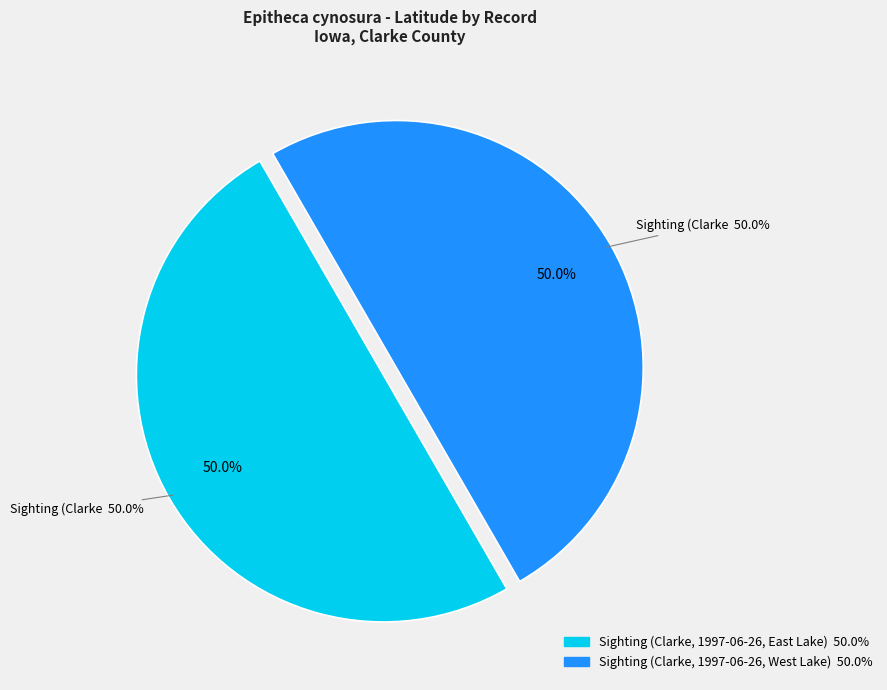

What is the ratio of the value at Sighting (Clarke, 1997-06-26, West Lake) to the value at Sighting (Clarke, 1997-06-26, East Lake)?

1.0